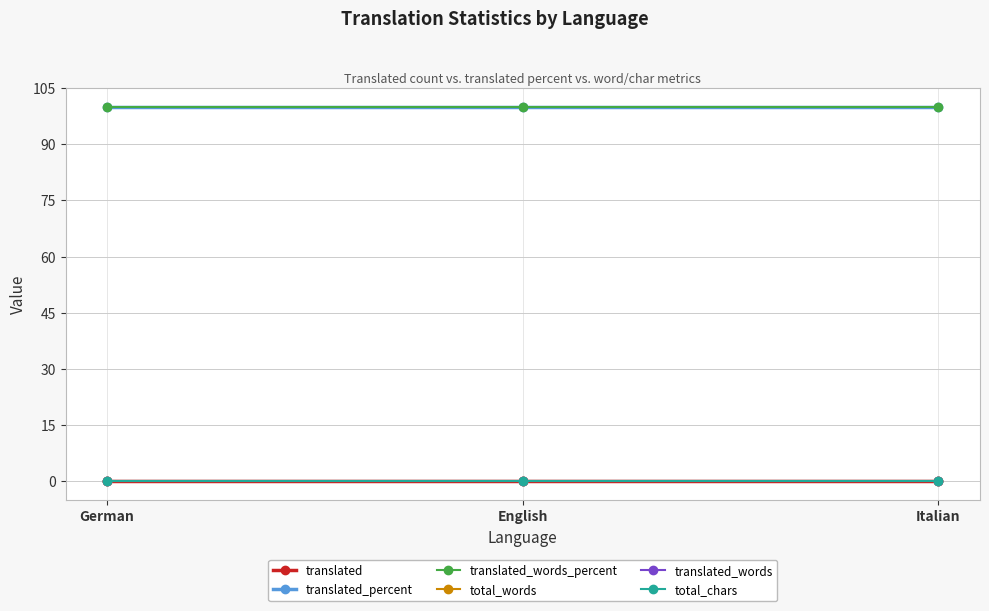

Which series changed the most between German and Italian?

translated